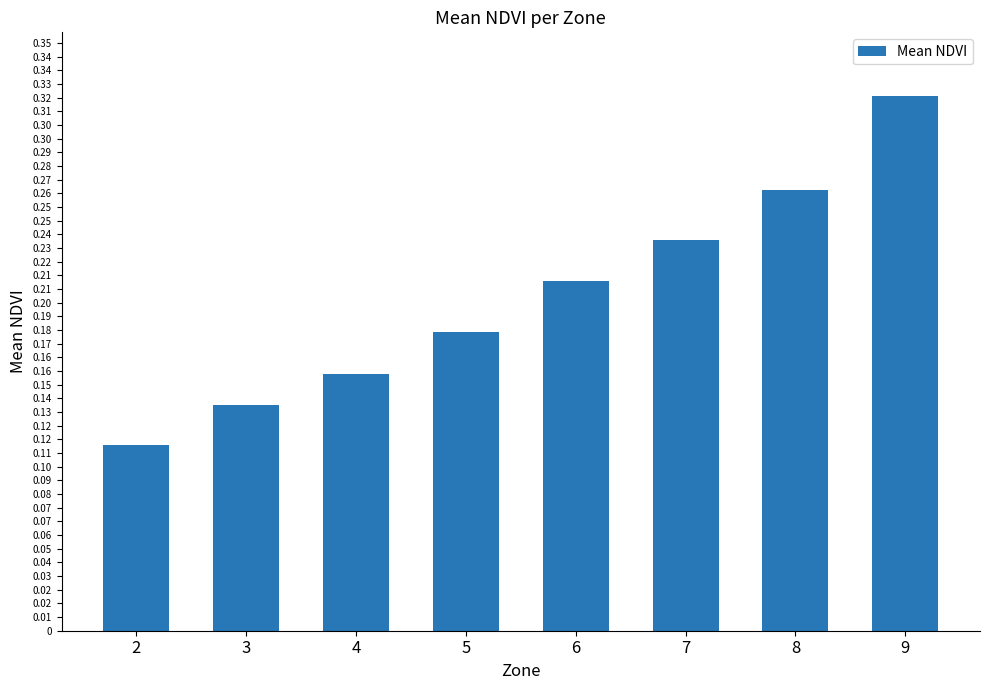

Reading left to right, list all the values displayed in this chart.

0.1	0.1	0.2	0.2	0.2	0.2	0.3	0.3